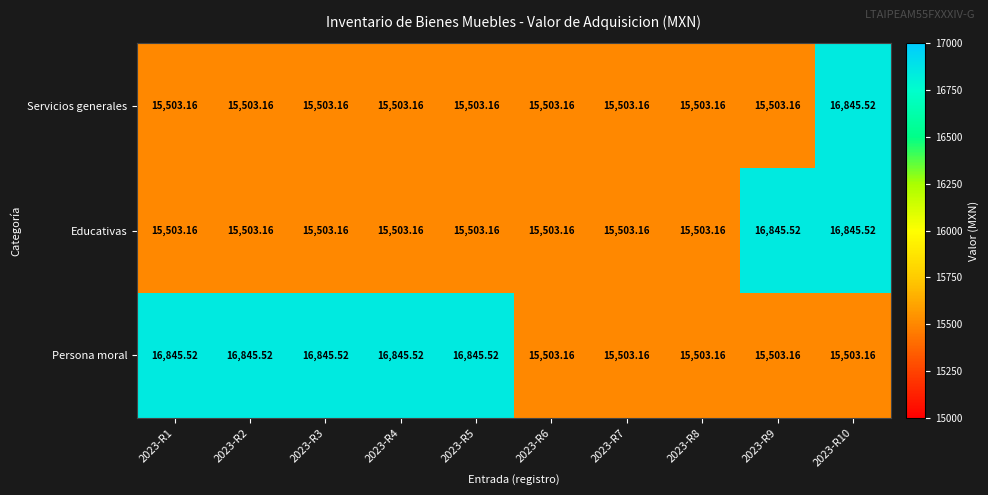

Which series changed the most between 2023-R2 and 2023-R8?

Persona moral